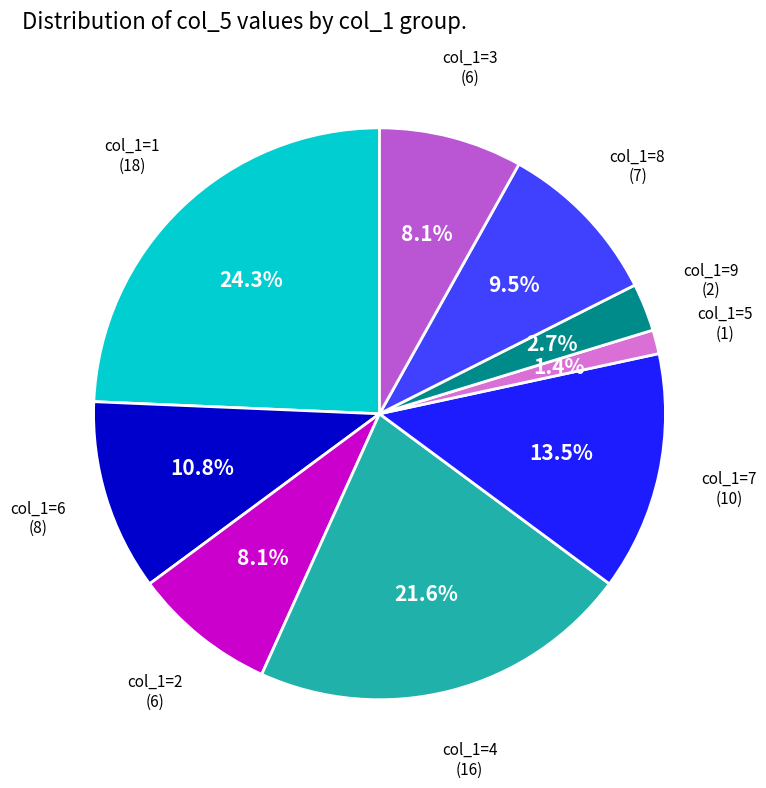

Is there any slice that represents more than half of the pie?

No